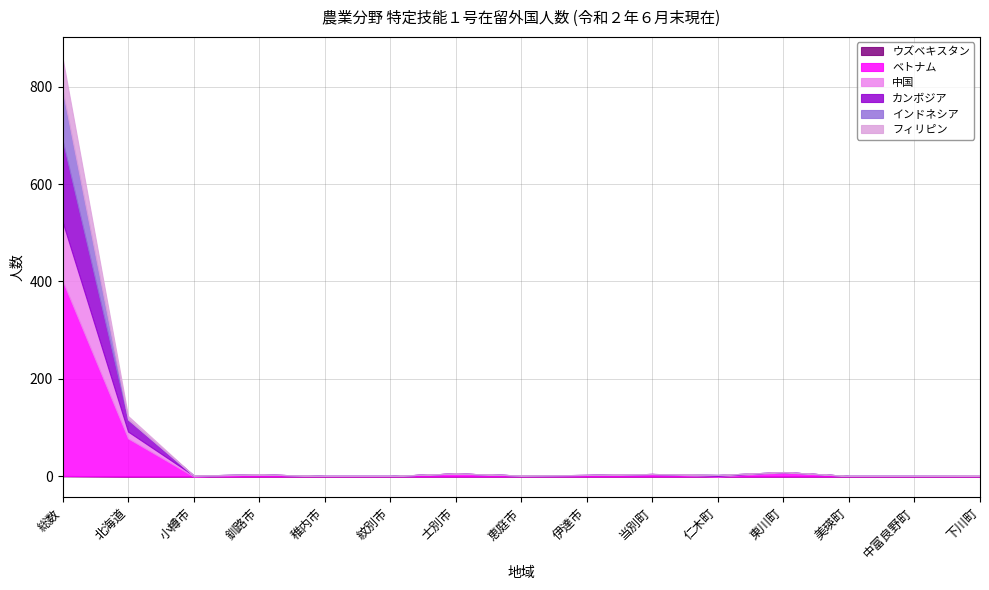

What is the total value across all series at 恵庭市?

2